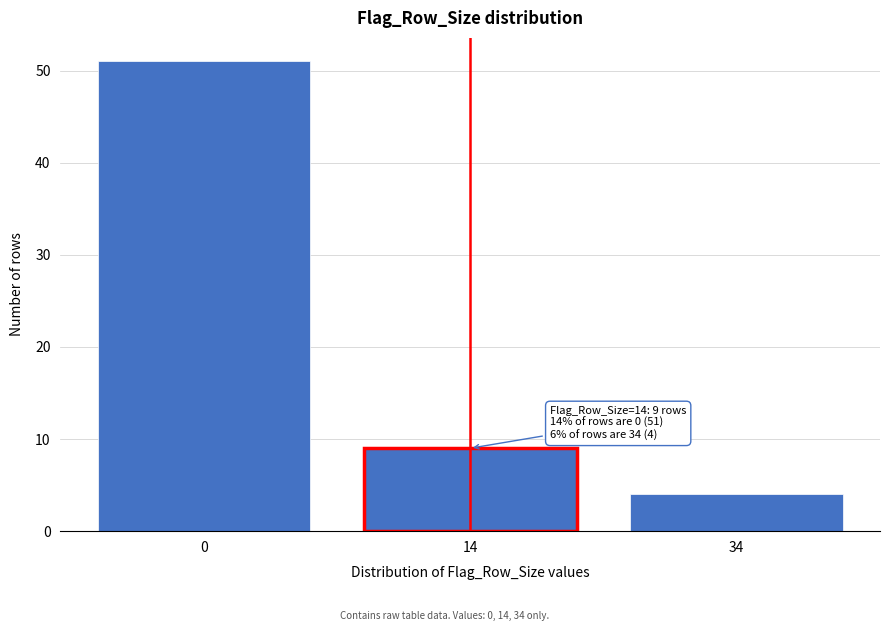

Reading left to right, extract all data points from this chart.

0=51	14=9	34=4